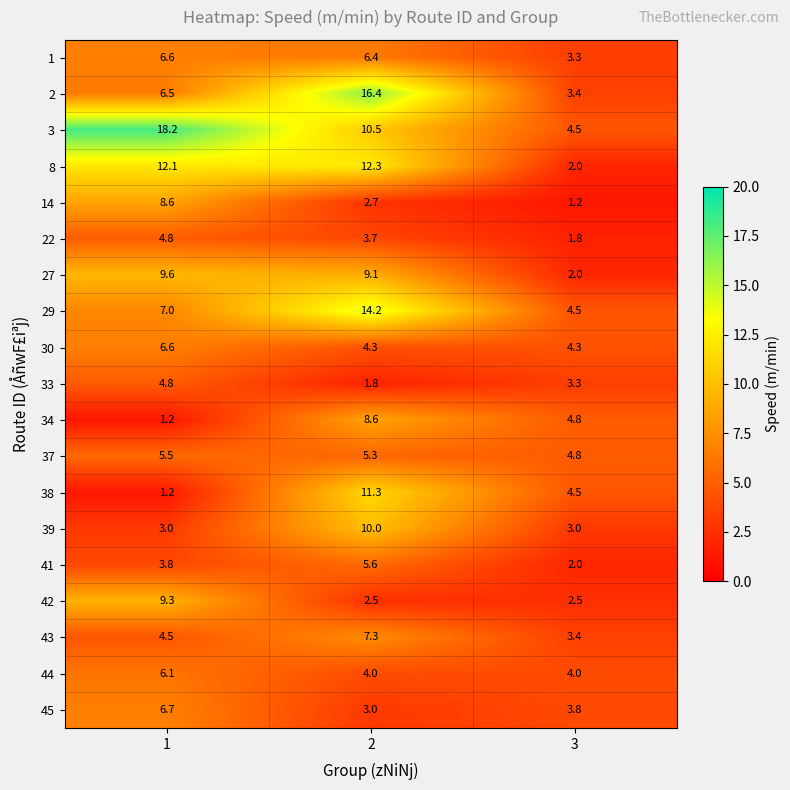

What is the minimum value shown in the chart?

1.2